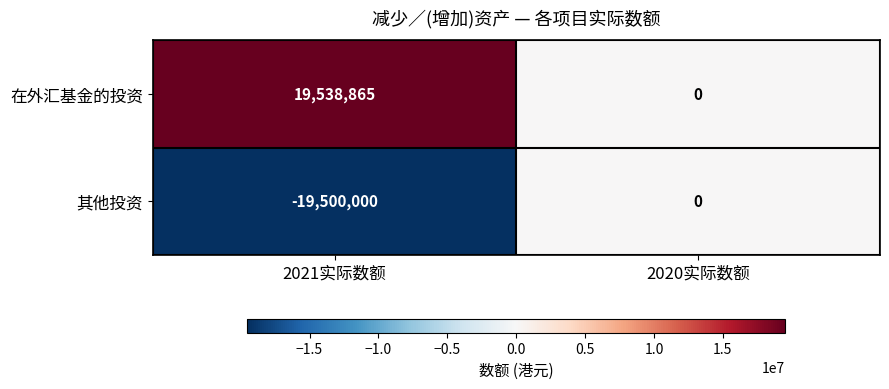

Which category has the lowest value across all series?

2021实际数额